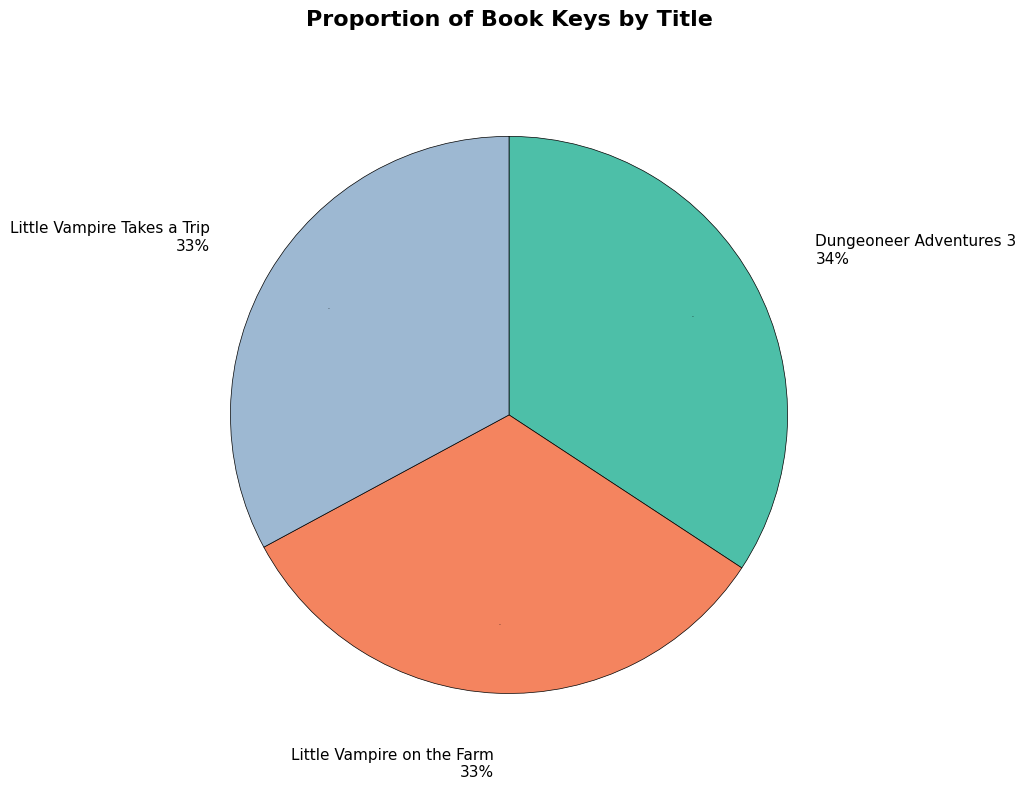

Is Dungeoneer Adventures 3 the majority of the pie?

No